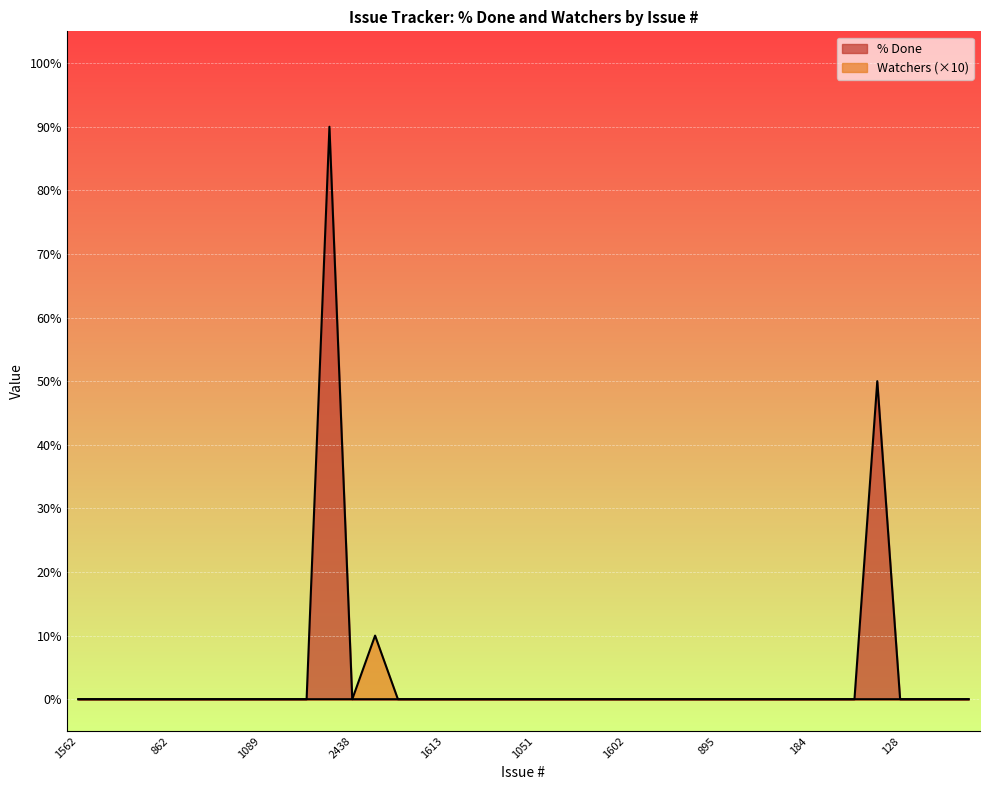

What is the maximum value for % Done?

90